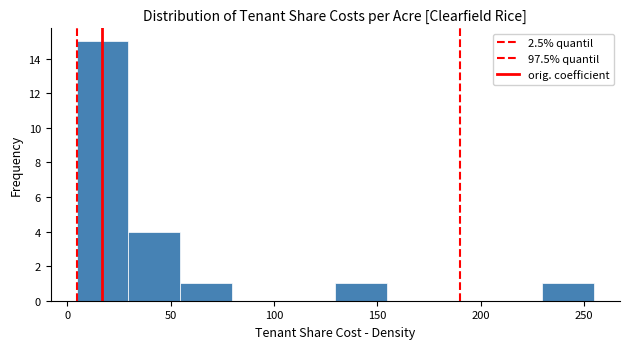

Reading left to right, list every bar in this chart as the range it spans on the x-axis followed by its height. Neither the bar edges nor the heights are printed on the chart, so give them approximately, as read against the axes.

5 to 30: 15
30 to 55: 4
55 to 80: 1
80 to 105: 0
105 to 130: 0
130 to 155: 1
155 to 180: 0
180 to 205: 0
205 to 230: 0
230 to 255: 1